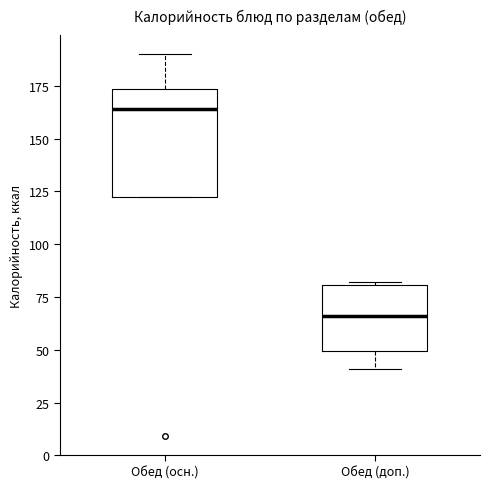

Which box's median line is the highest?

Обед (осн.)